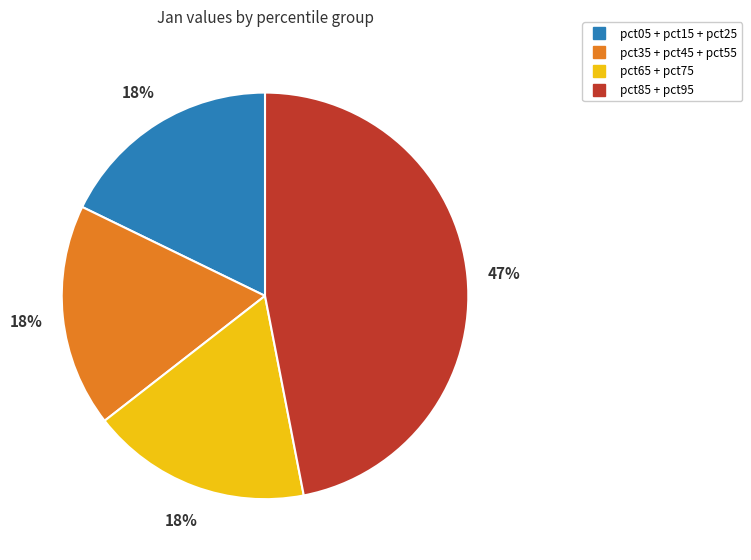

To the nearest percent, what is the difference between the largest and smallest slice percentages?

29%